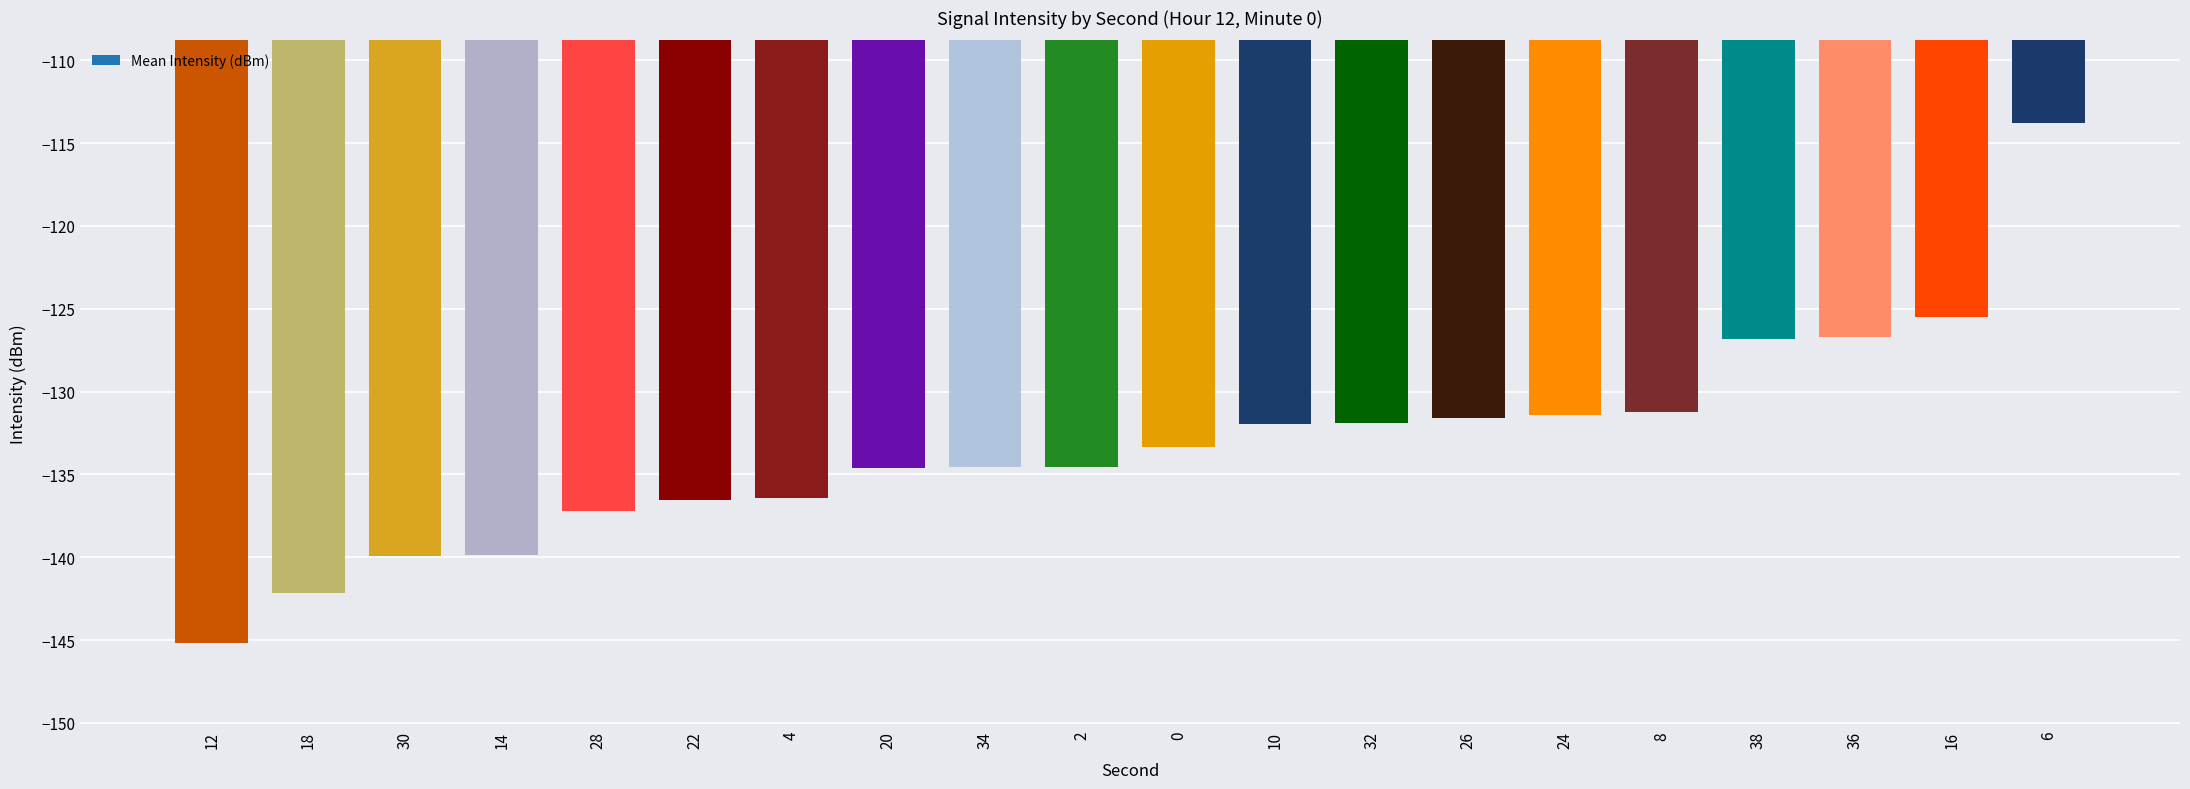

How many bars are there in total?

20